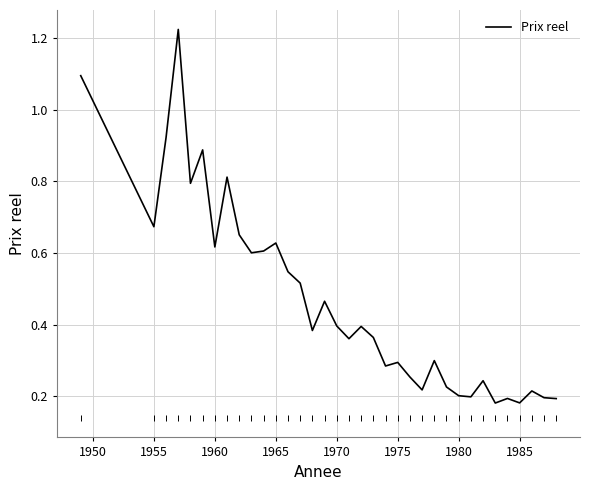

What is the sum of all values?

16.3